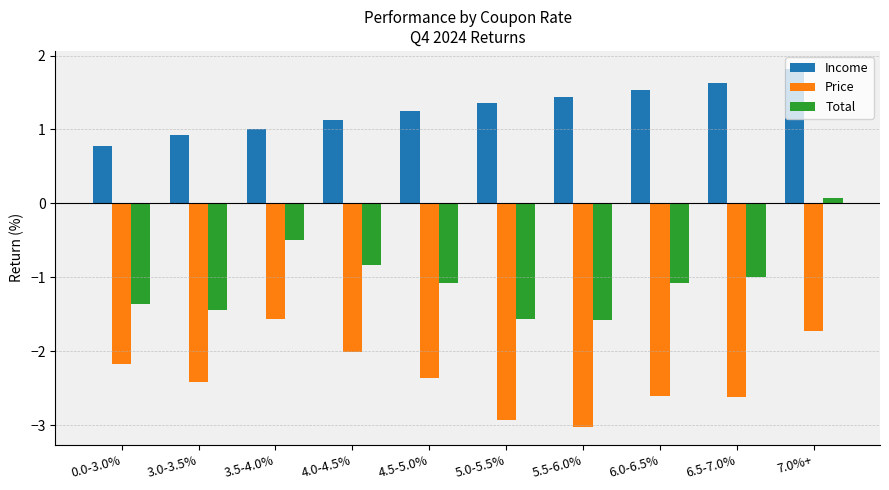

Count the number of categories in the chart.

10